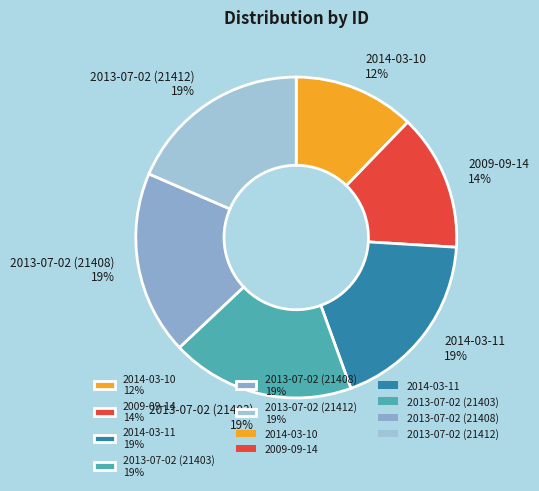

How many segments does this pie chart have?

6